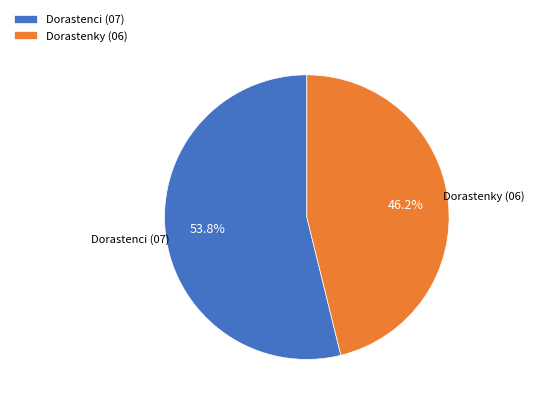

To the nearest percent, what is the average slice percentage?

50%